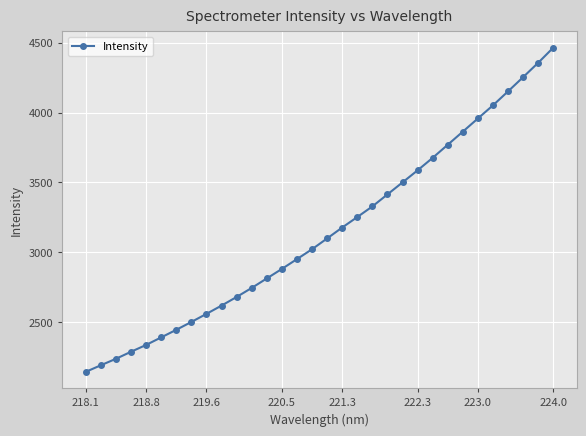

What is the value of the 1st point from the left?

2145.6